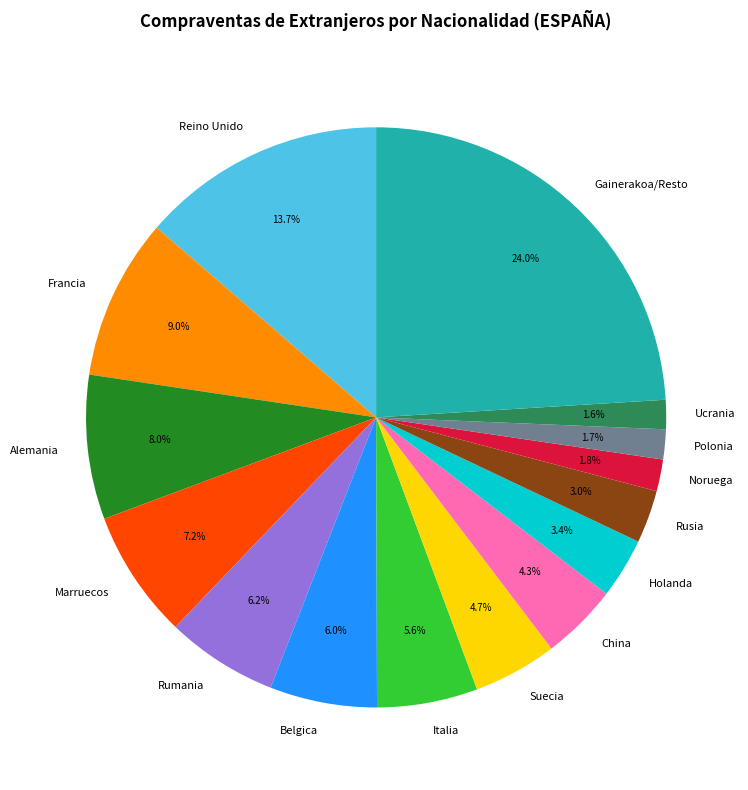

Between Holanda and Rumania, which is larger?

Rumania